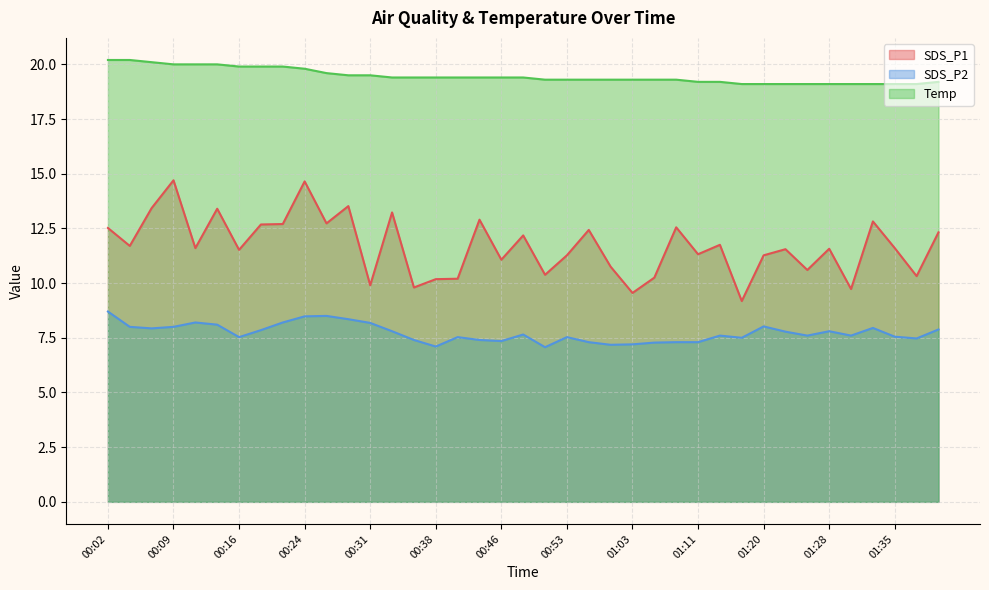

Is it true that SDS_P1 equals 9.6 at 01:03?

True